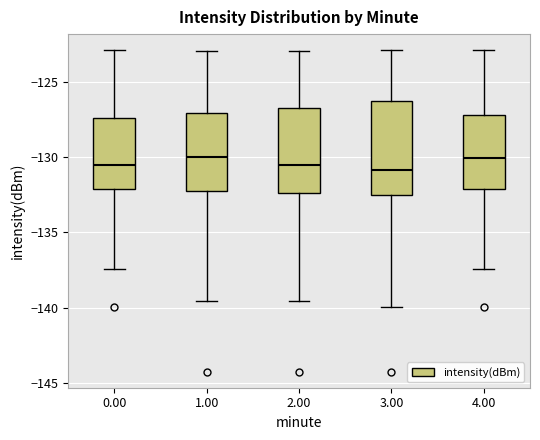

Reading left to right, transcribe this box plot: for each box, give where its median line is, the range the box spans, and where its two whiskers end, as read against the y-axis. The values are not printed on the chart, so give them approximately, as read against the axis.

0.00: median -130.5, box -132.0 to -127.5, whiskers -137.5 to -123.0
1.00: median -130.0, box -132.5 to -127.0, whiskers -139.5 to -123.0
2.00: median -130.5, box -132.5 to -127.0, whiskers -139.5 to -123.0
3.00: median -131.0, box -132.5 to -126.5, whiskers -140.0 to -123.0
4.00: median -130.0, box -132.0 to -127.0, whiskers -137.5 to -123.0